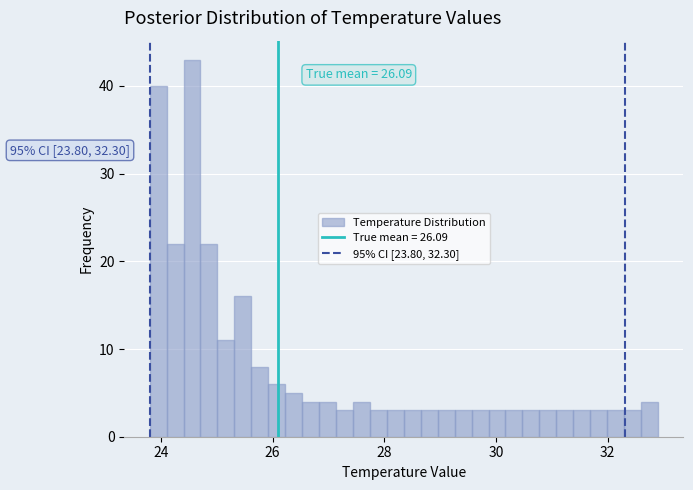

Read against the x-axis, roughly where is the centre of the tallest bar?

24.6